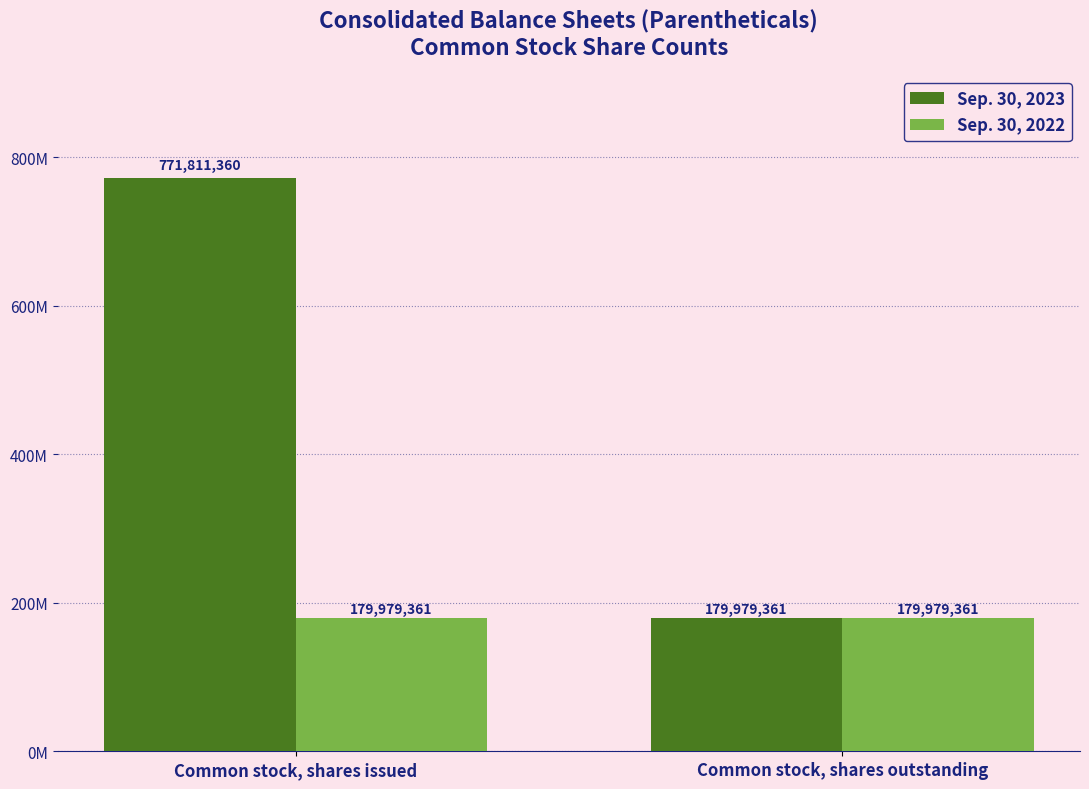

Which category has the lowest value in the Sep. 30, 2023 series?

Common stock, shares outstanding